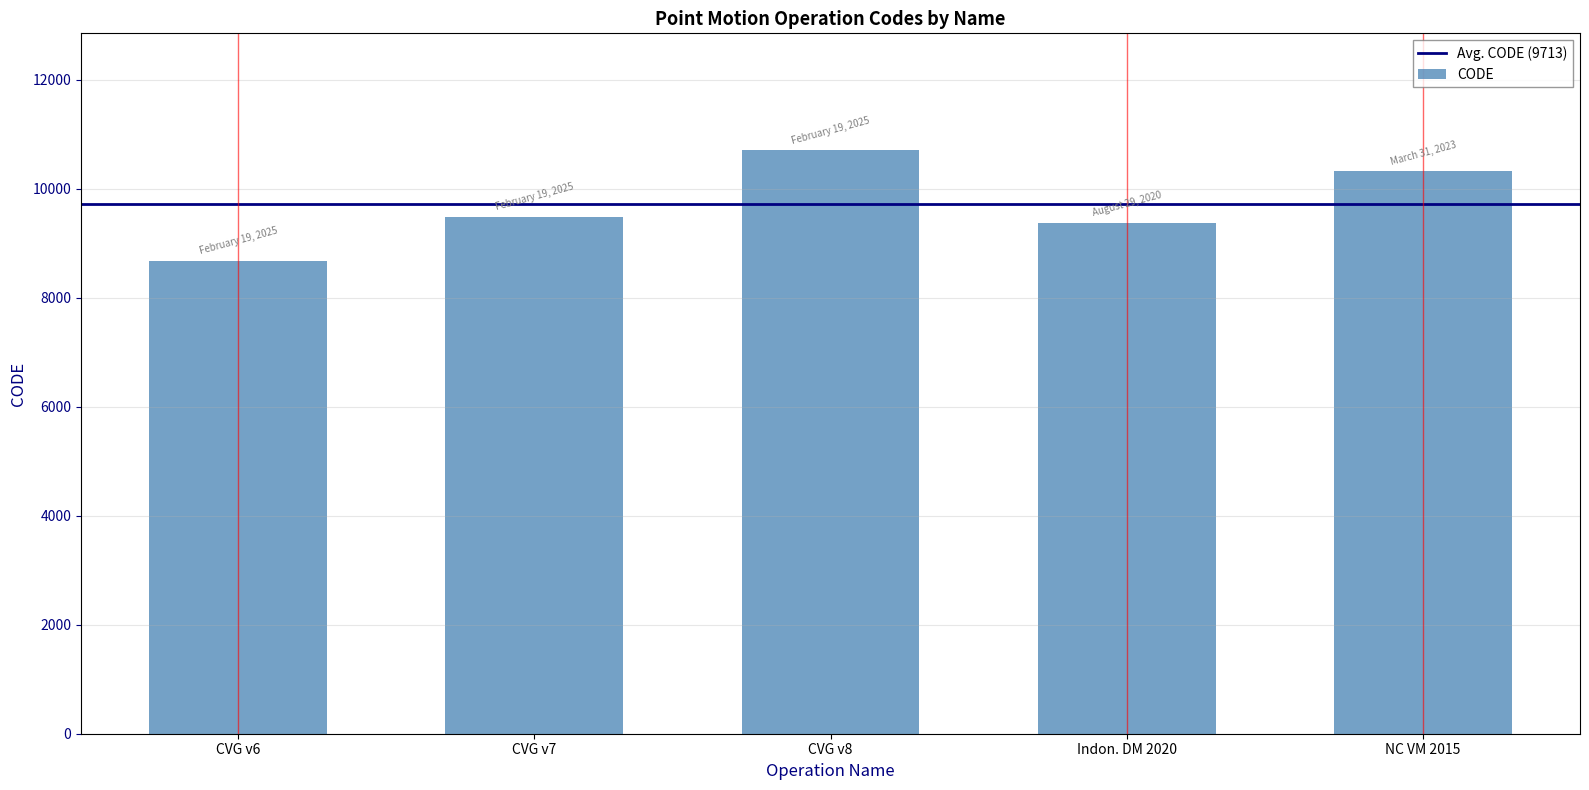

What is the sum of all values?

48564